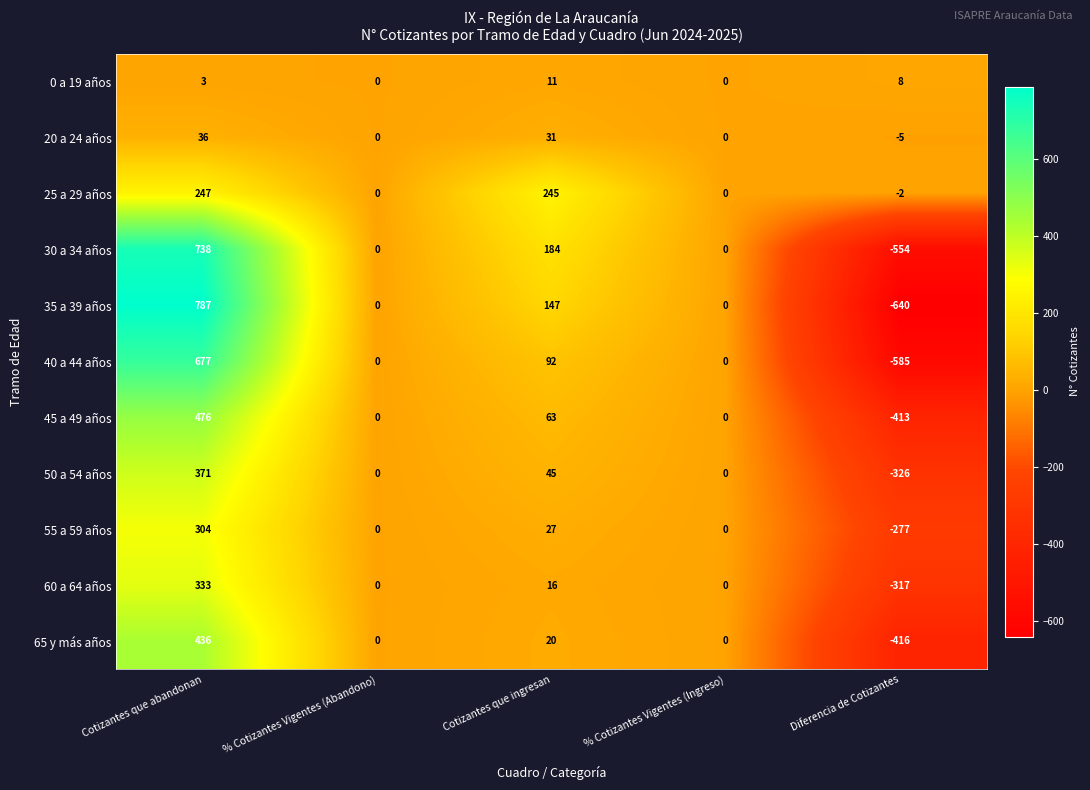

What is the minimum value shown in the chart?

-640